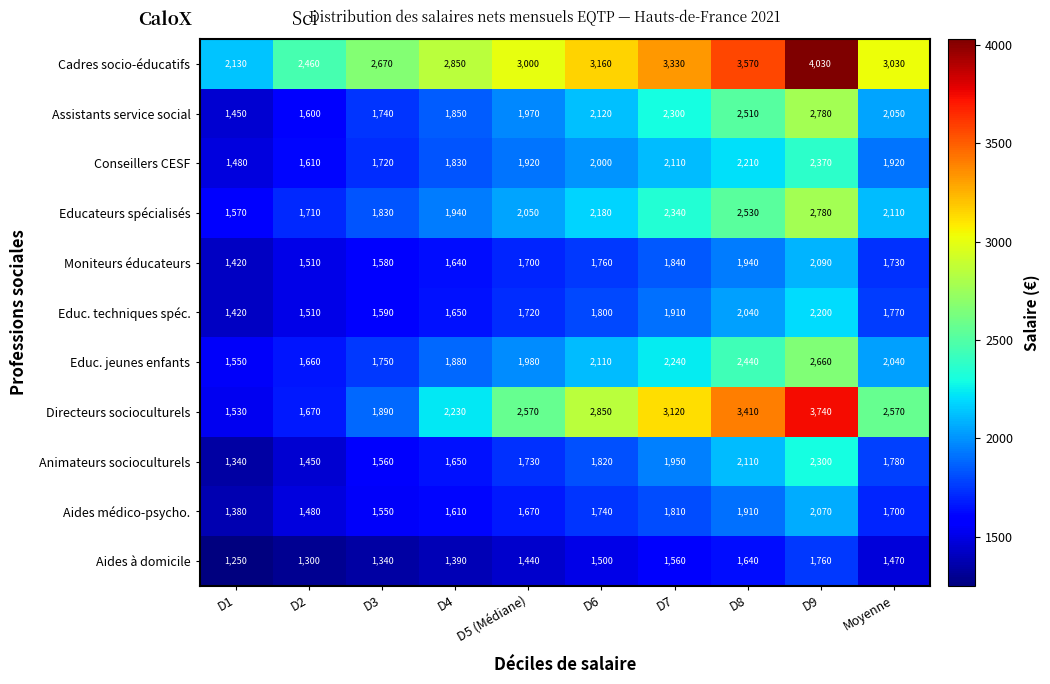

Which category has the lowest value in the Conseillers CESF series?

D1